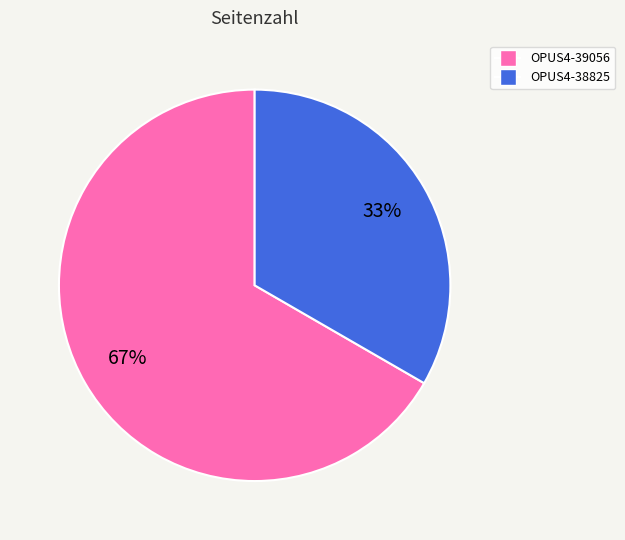

What is the smallest slice in the pie chart?

OPUS4-38825